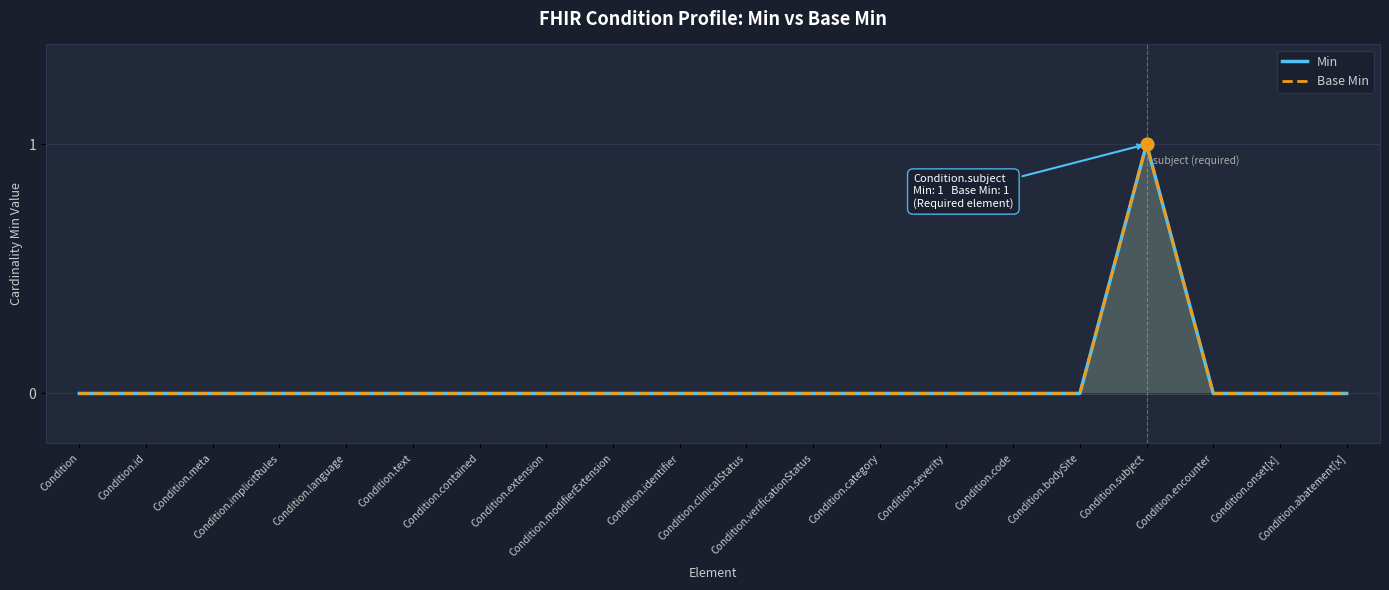

Which series contains the lowest Y value?

Min